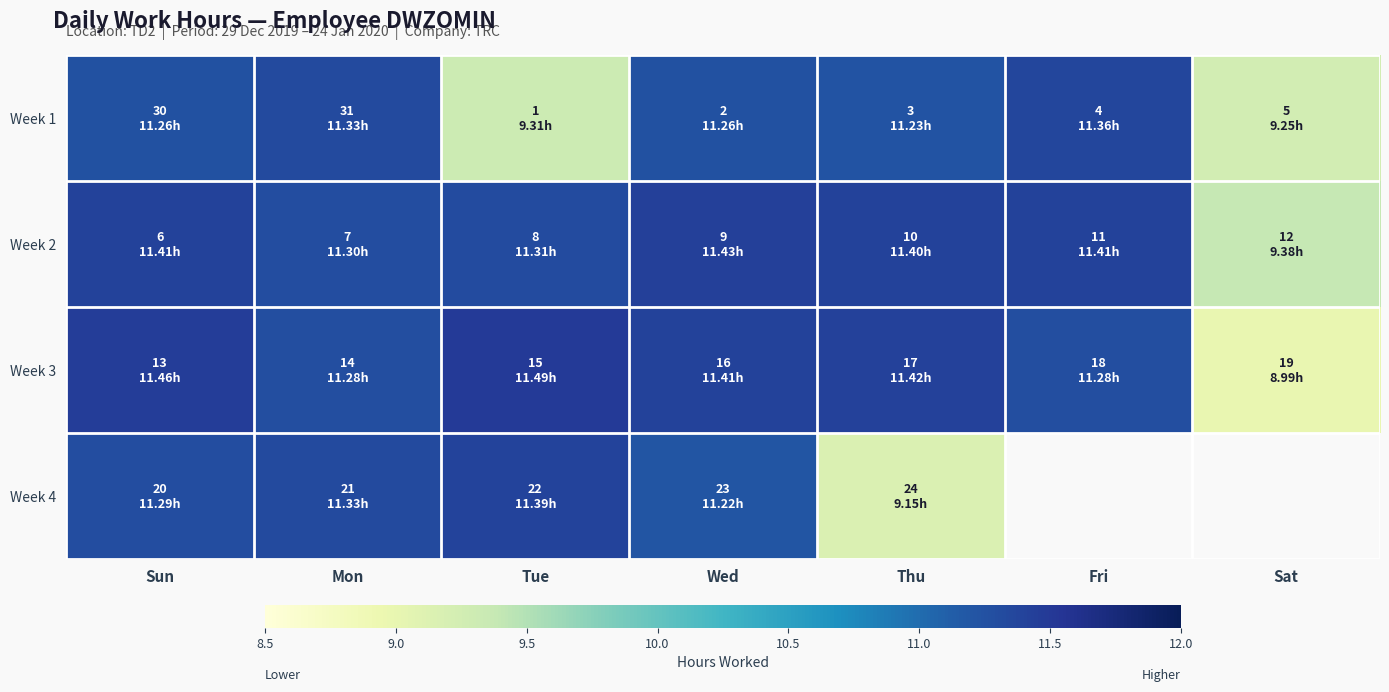

How many data points in Week 2 are above 11?

6